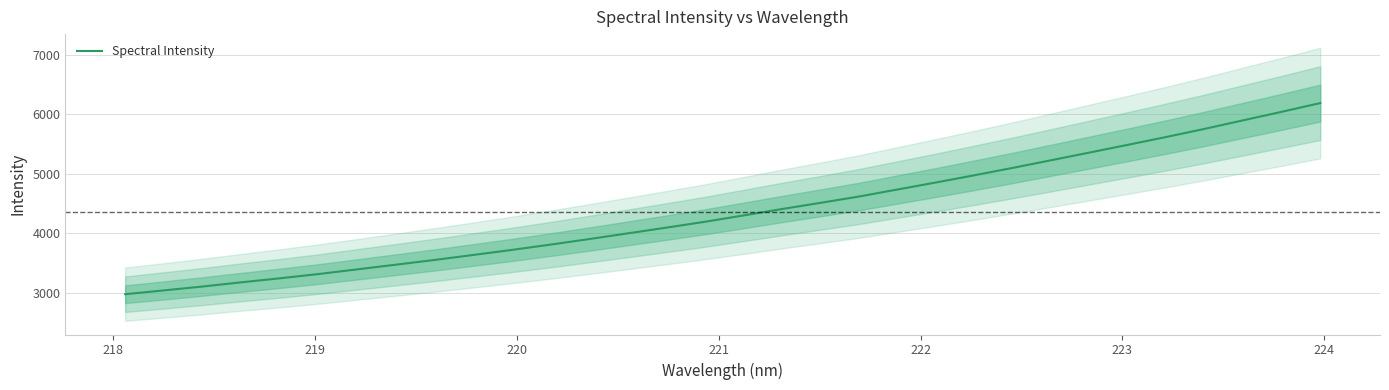

What is the lowest value of the Spectral Intensity series?

2981.2